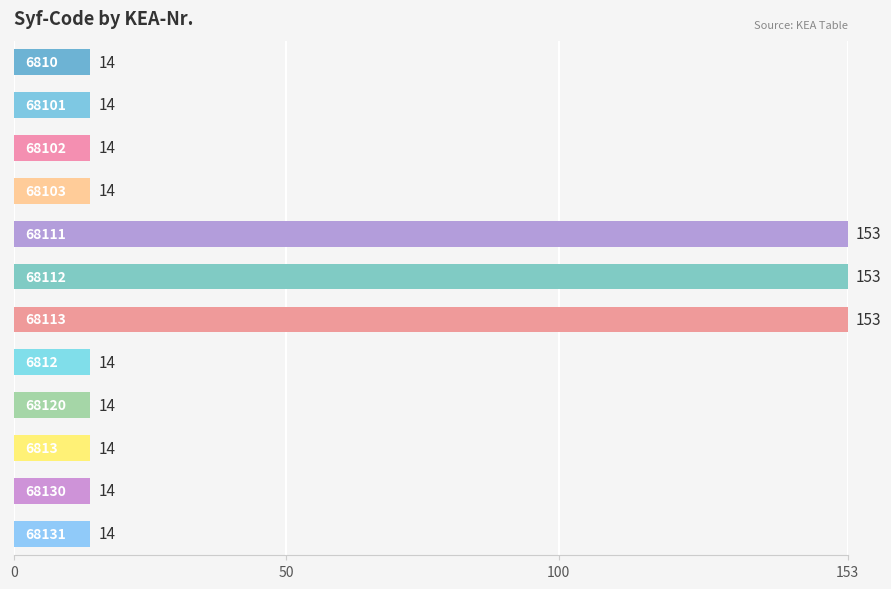

What is the value of the 2nd bar from the top?

14